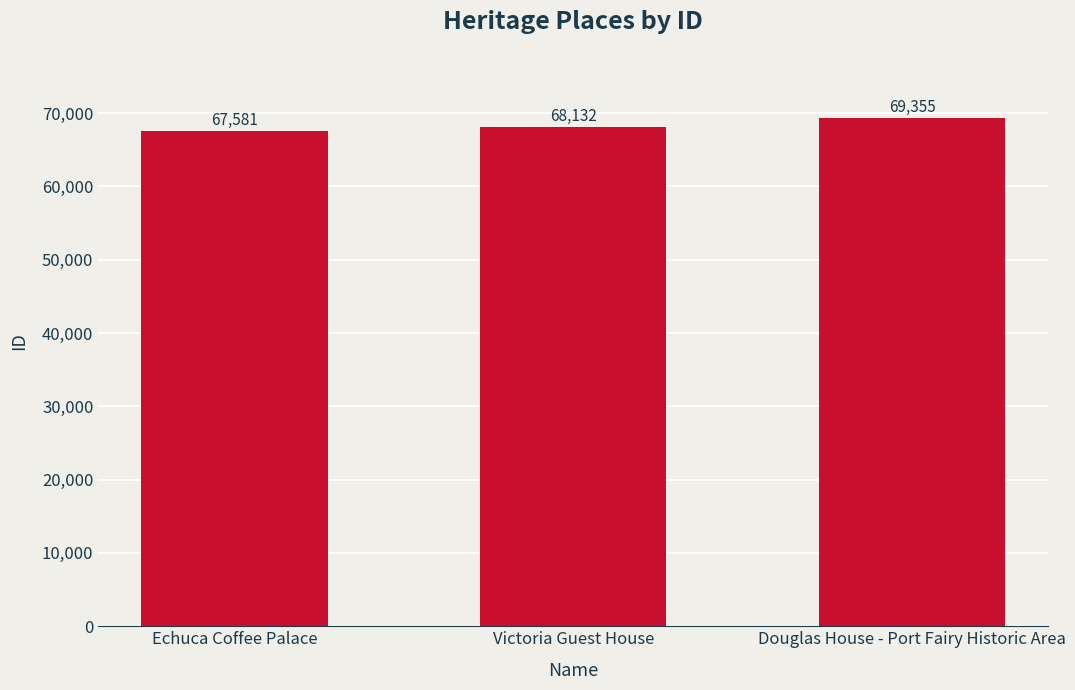

What is the difference between the second highest and minimum values?

551